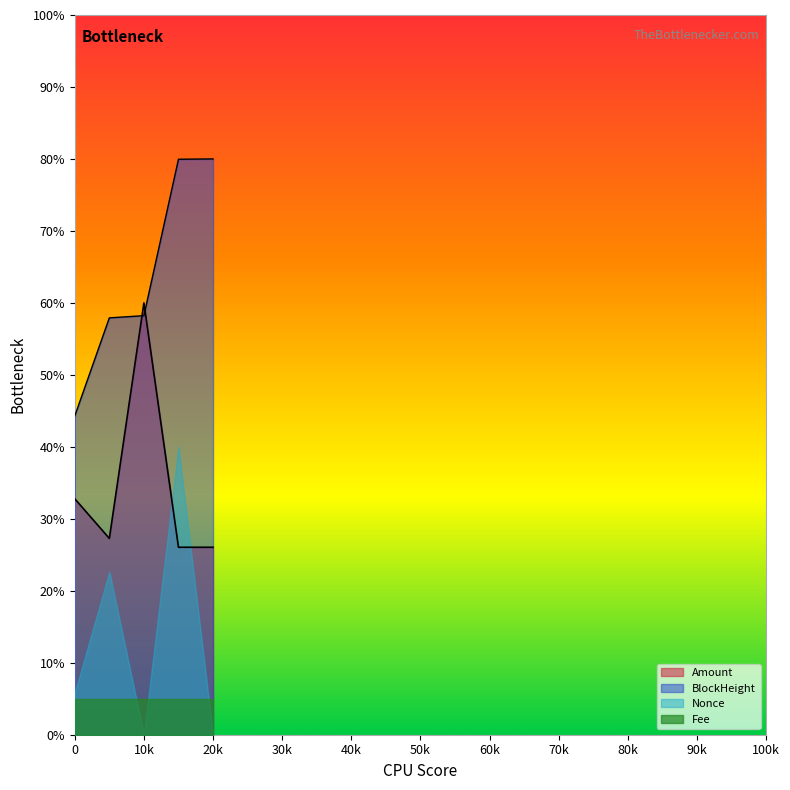

True or false: BlockHeight and Nonce cross at least once.

False